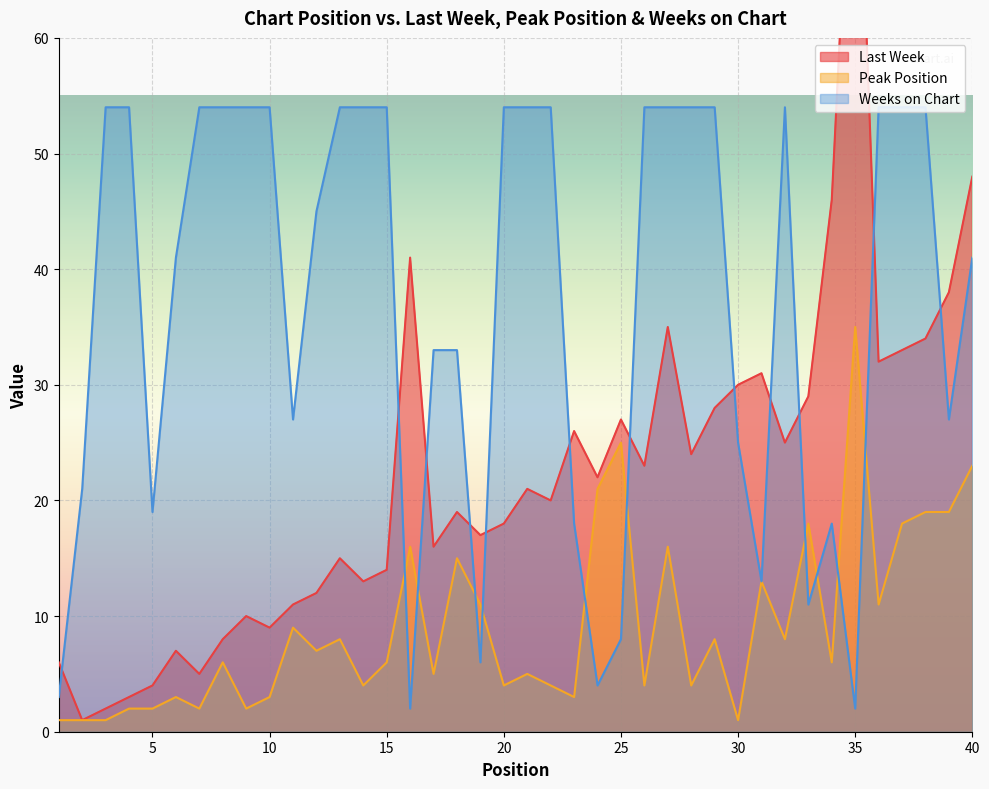

True or false: Peak Position and Last Week cross at least once.

False